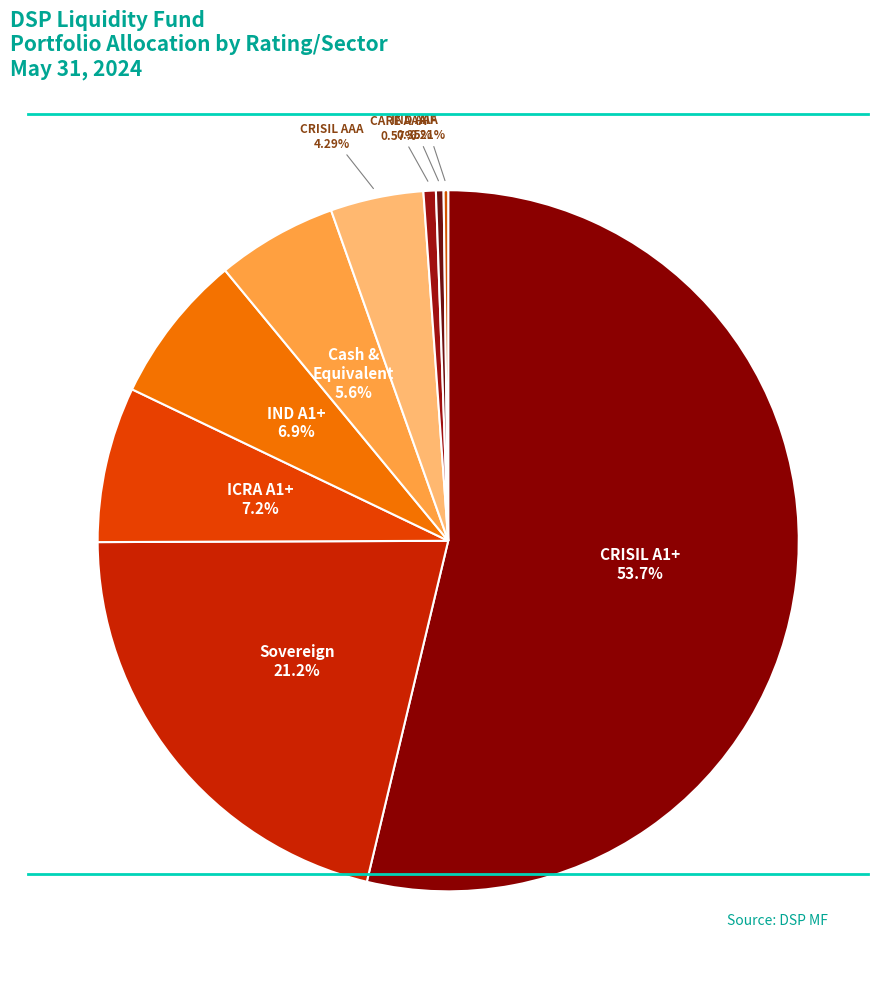

Which category accounts for the majority?

CRISIL A1+